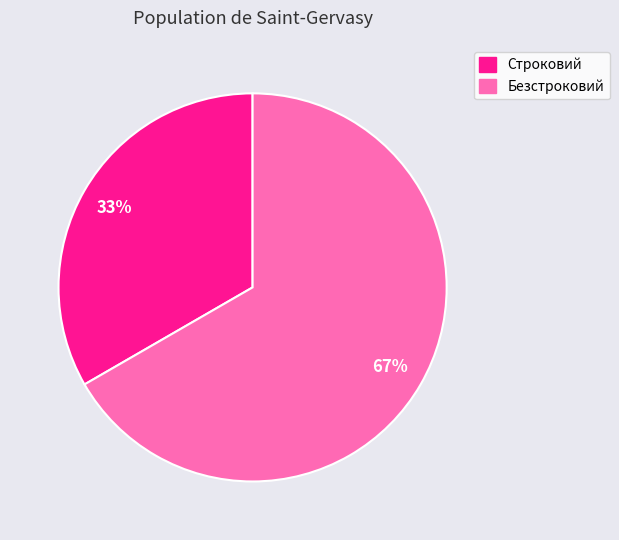

To the nearest percent, what portion does Строковий represent?

33%